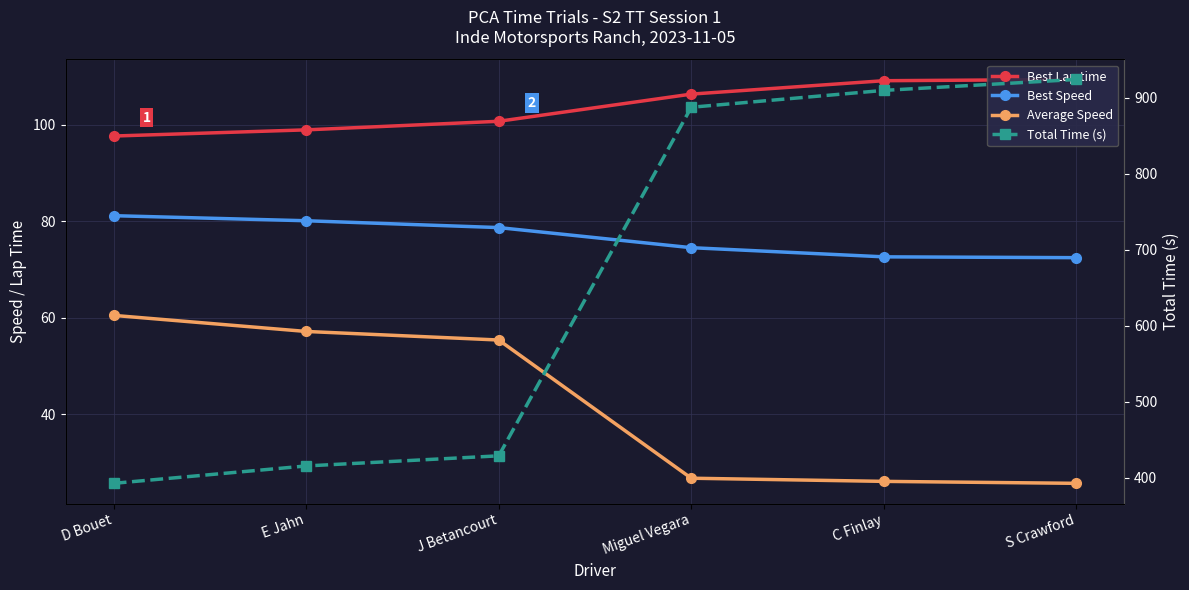

Which series has the largest range (max minus min)?

Total Time (s)